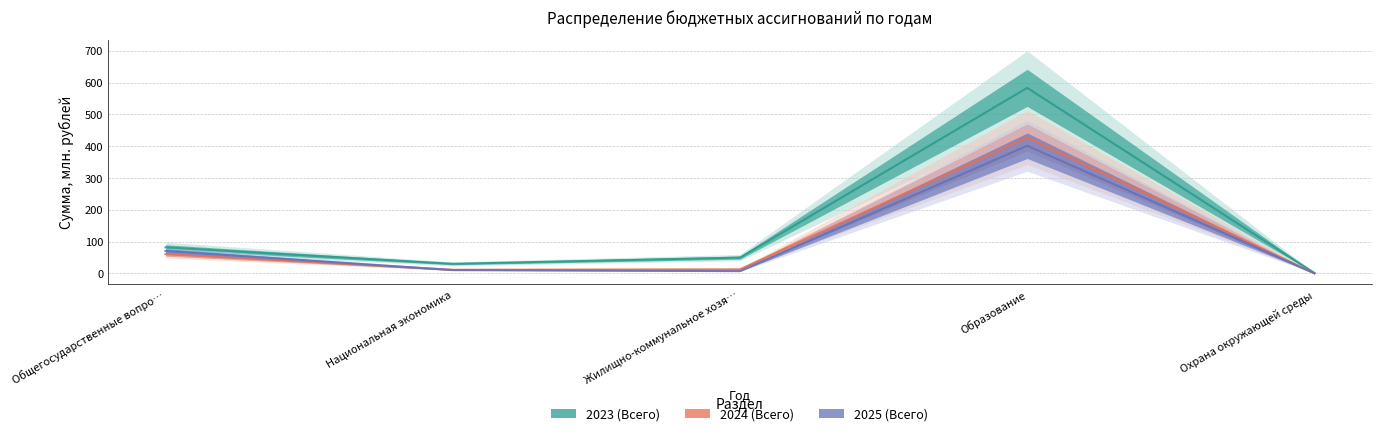

Which series has the largest total across all categories?

2023 (Всего)